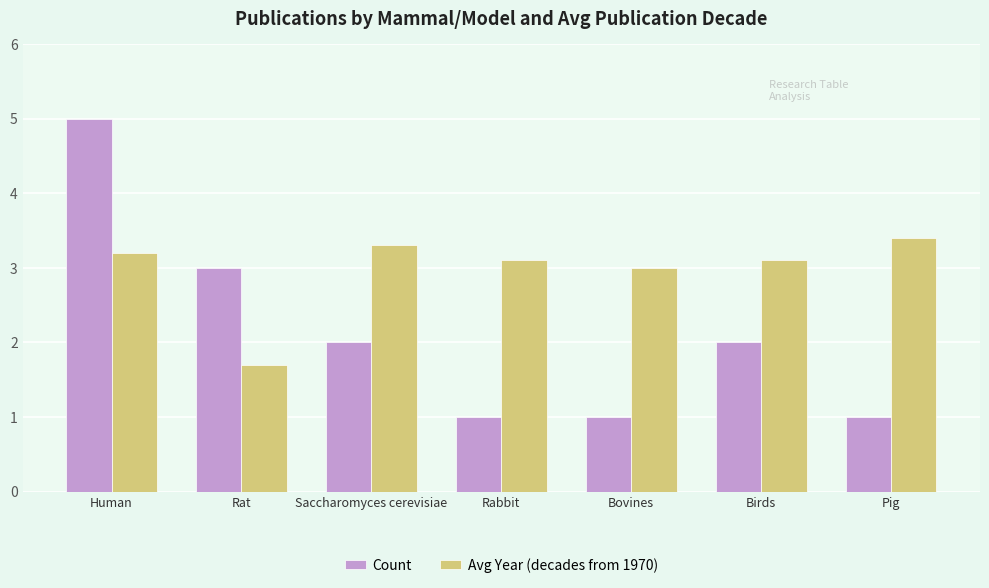

Which series has the largest total across all categories?

Avg Year (decades from 1970)